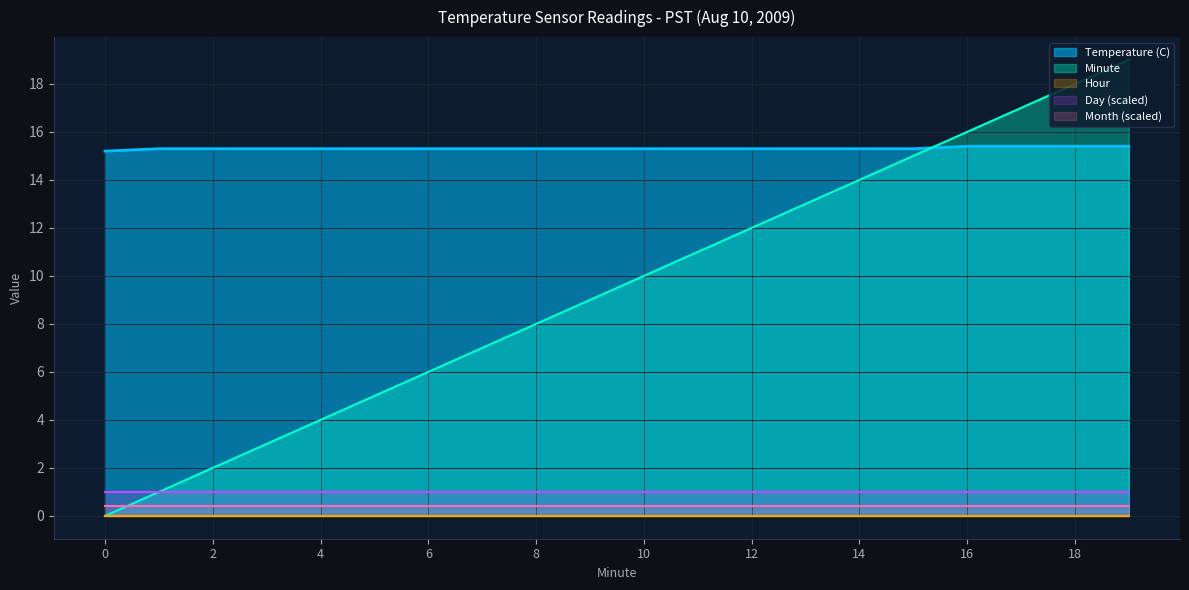

Which series has the widest spread of values?

Minute